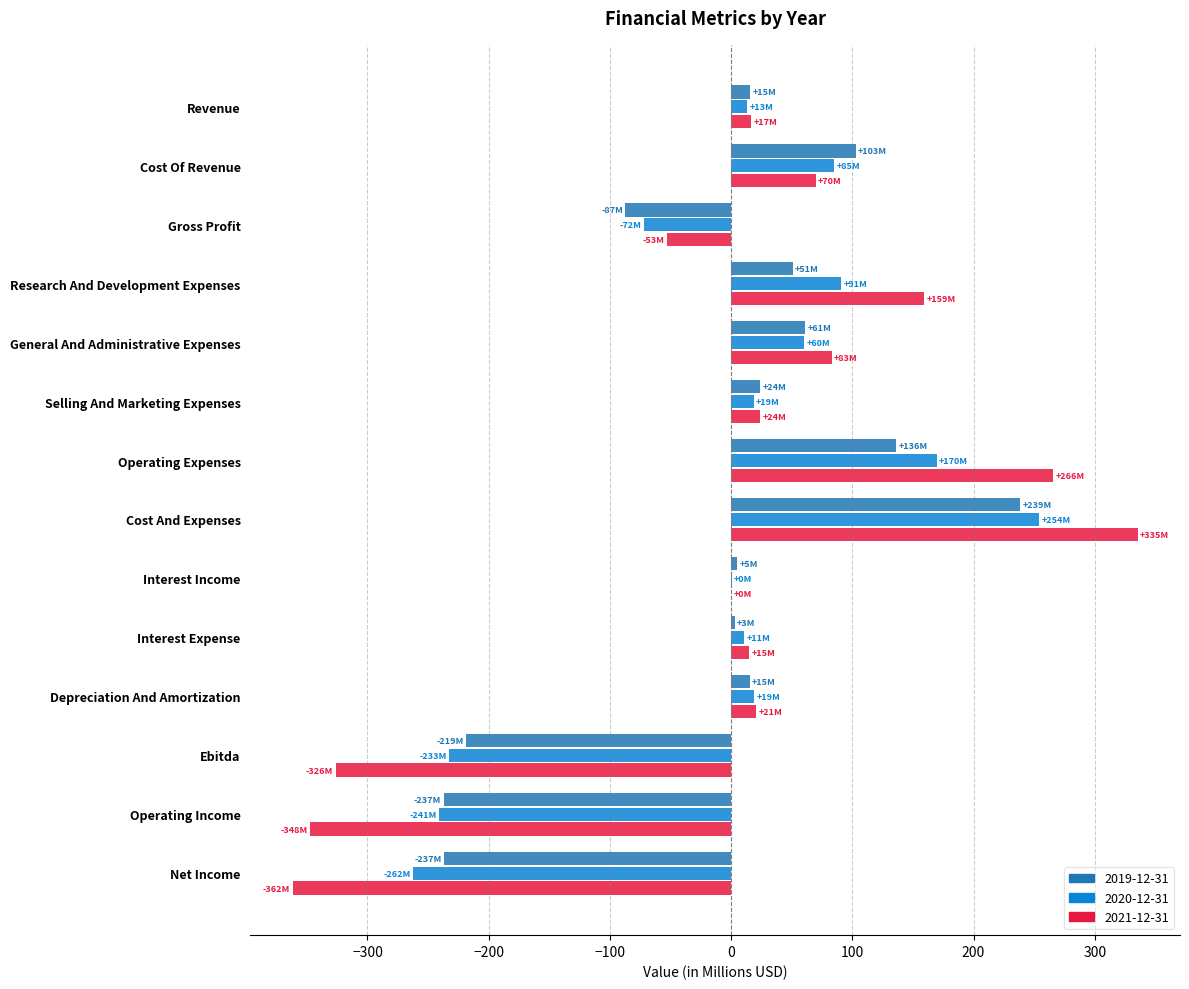

What is the total value across all series at Operating Income?

-825.8